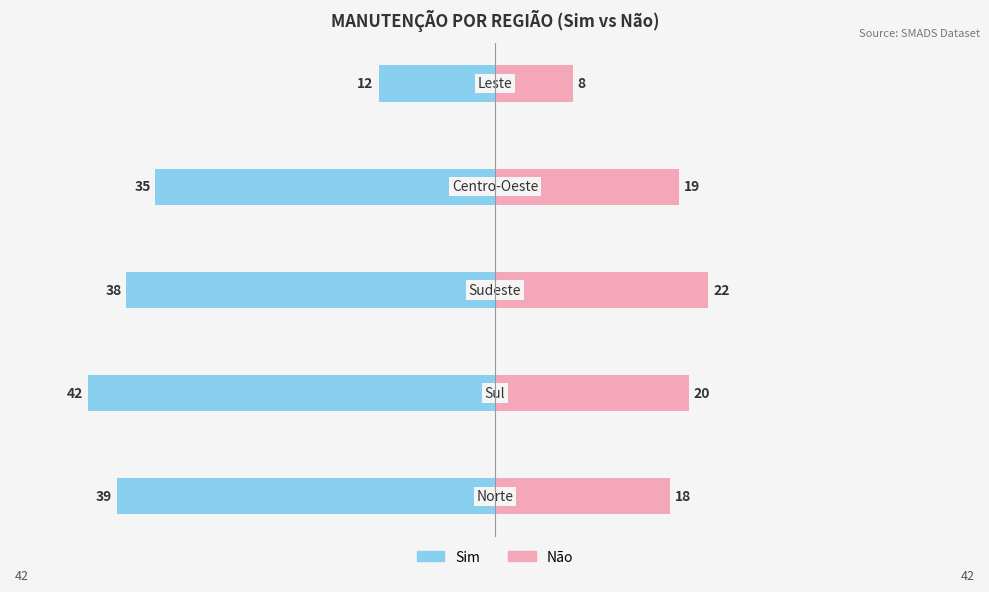

Which series has the largest range (max minus min)?

Sim